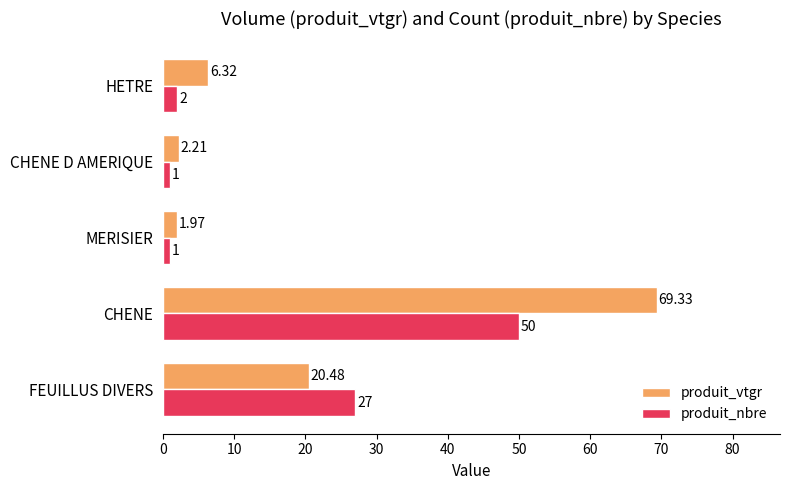

Which series has the widest spread of values?

produit_vtgr